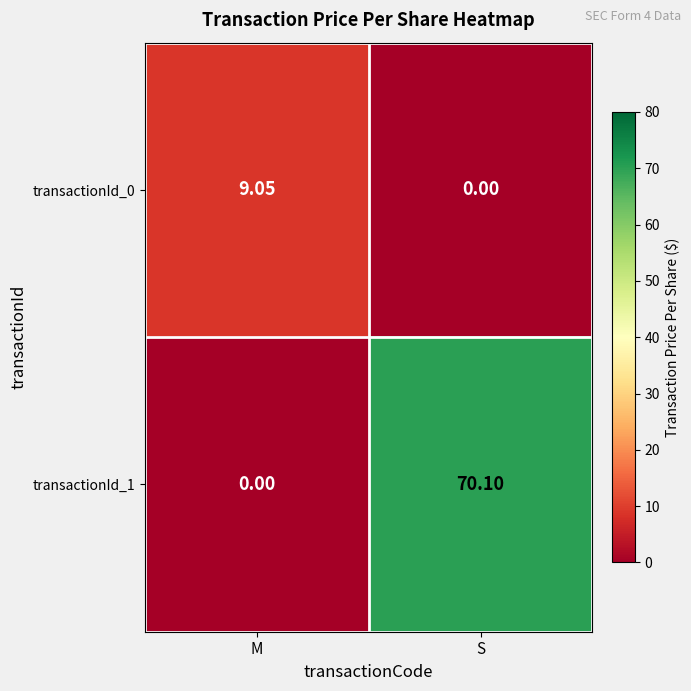

How many data points in transactionId_1 are above 70?

1